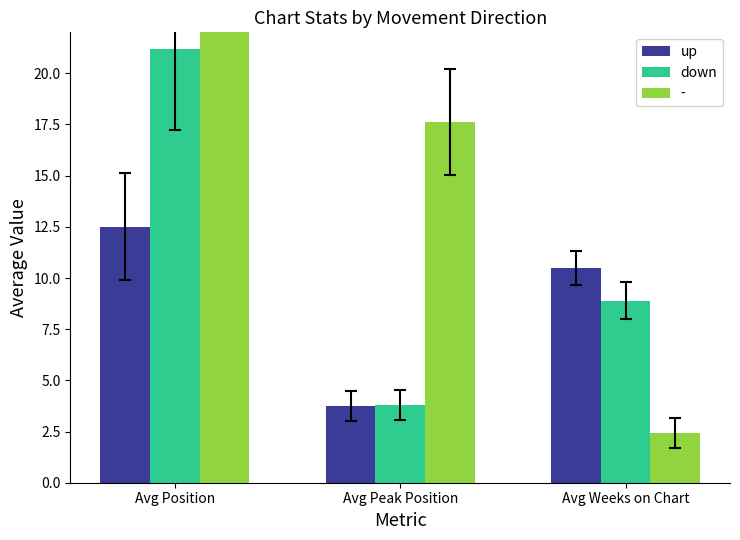

How many data points does each series have?

3